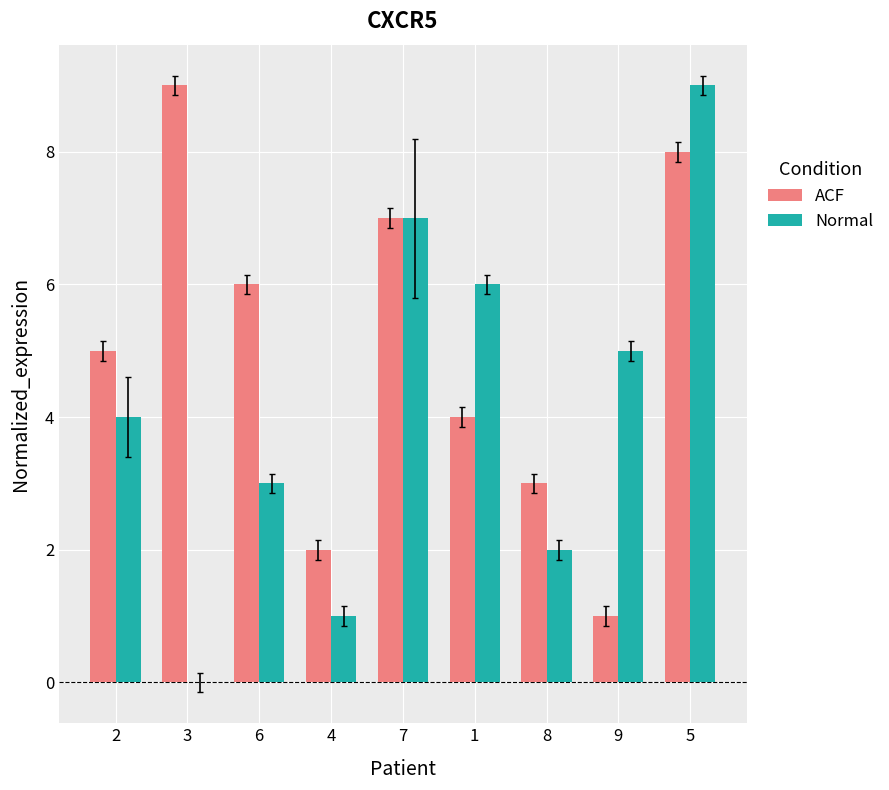

True or false: Normal has a value of 3 at 8.

False